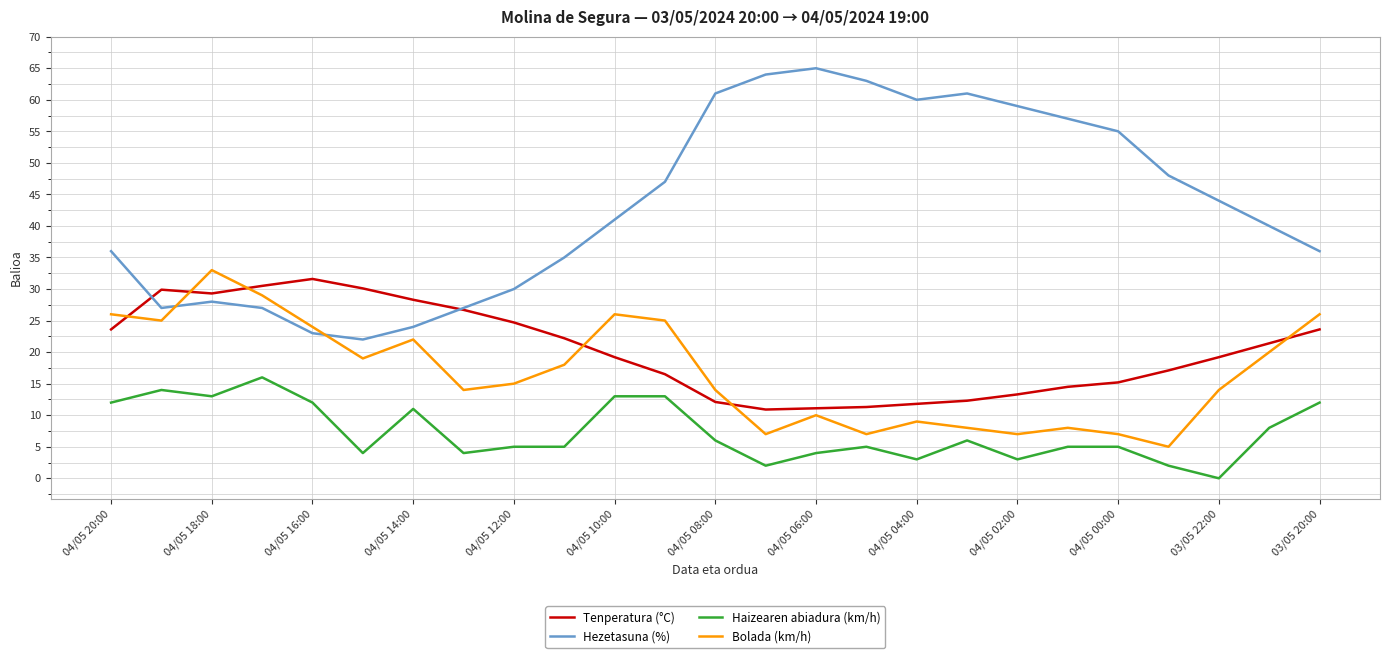

What is the greatest value displayed?

65.0